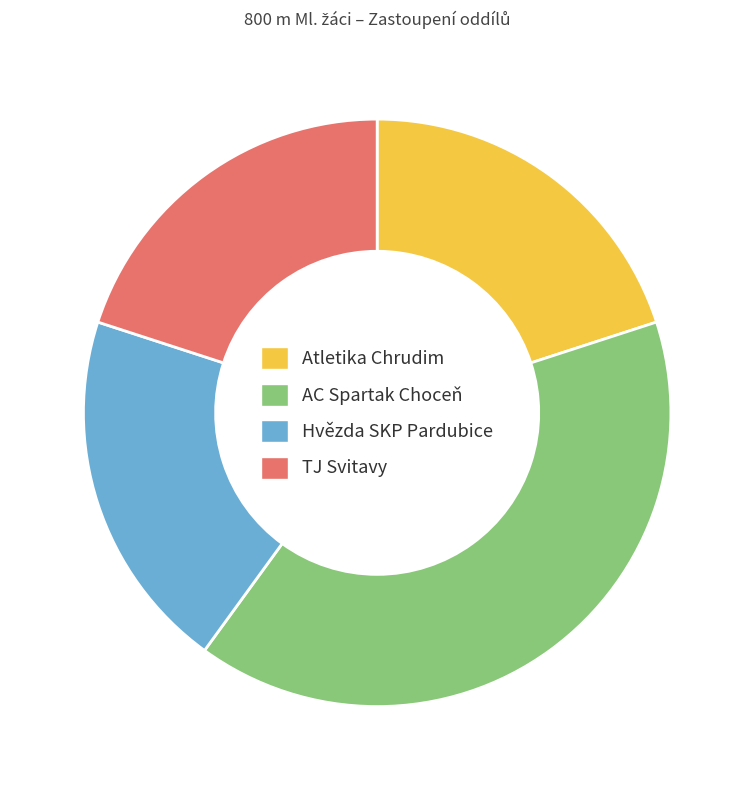

Approximately how many times larger is the value at AC Spartak Choceň compared to Hvězda SKP Pardubice?

2.0